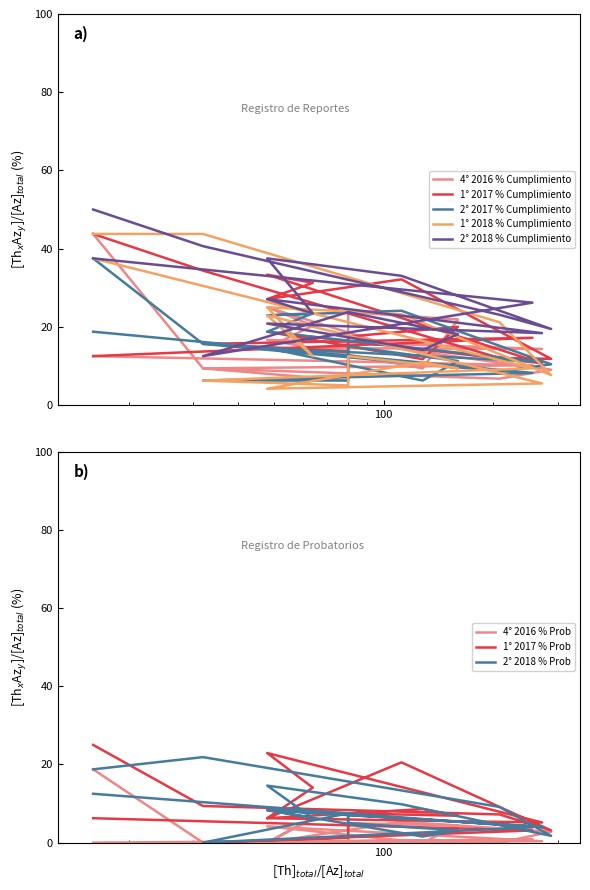

What are all the series names shown in the legend?

4° 2016 % Cumplimiento, 1° 2017 % Cumplimiento, 2° 2017 % Cumplimiento, 1° 2018 % Cumplimiento, 2° 2018 % Cumplimiento